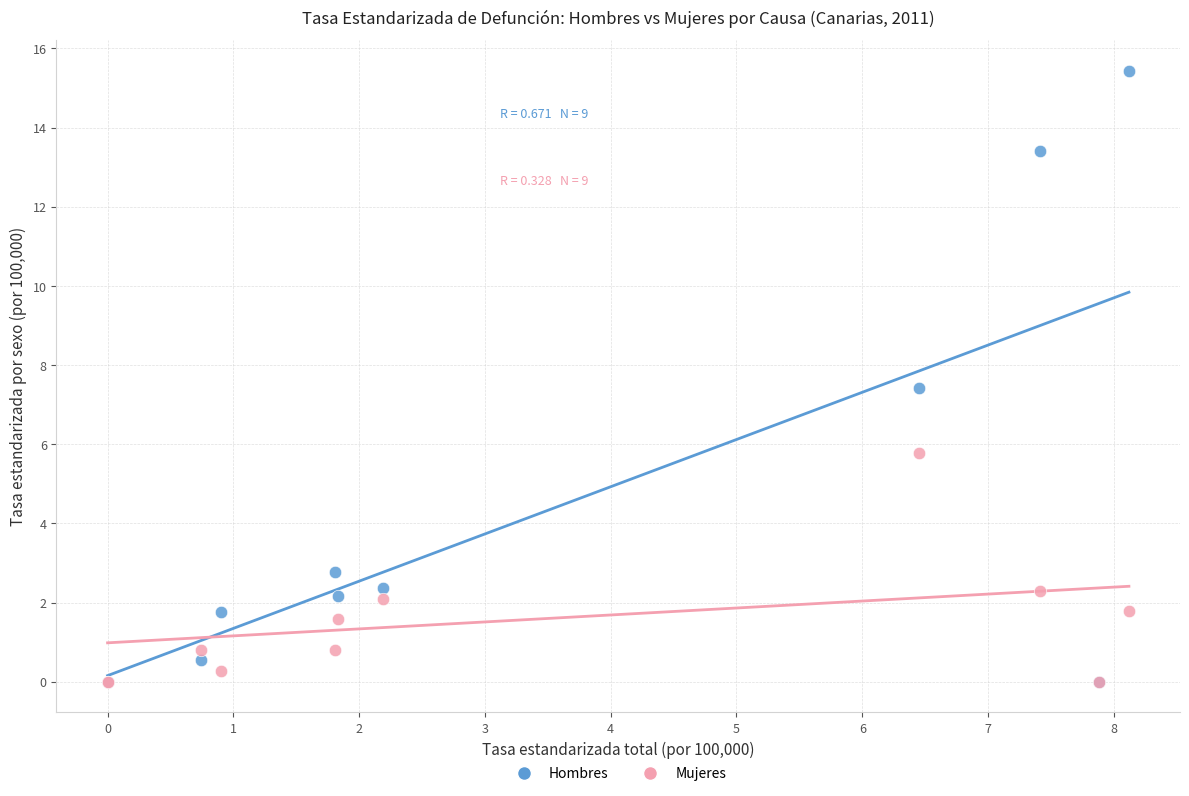

In the Hombres series, what Y value is closest to 7?

7.4